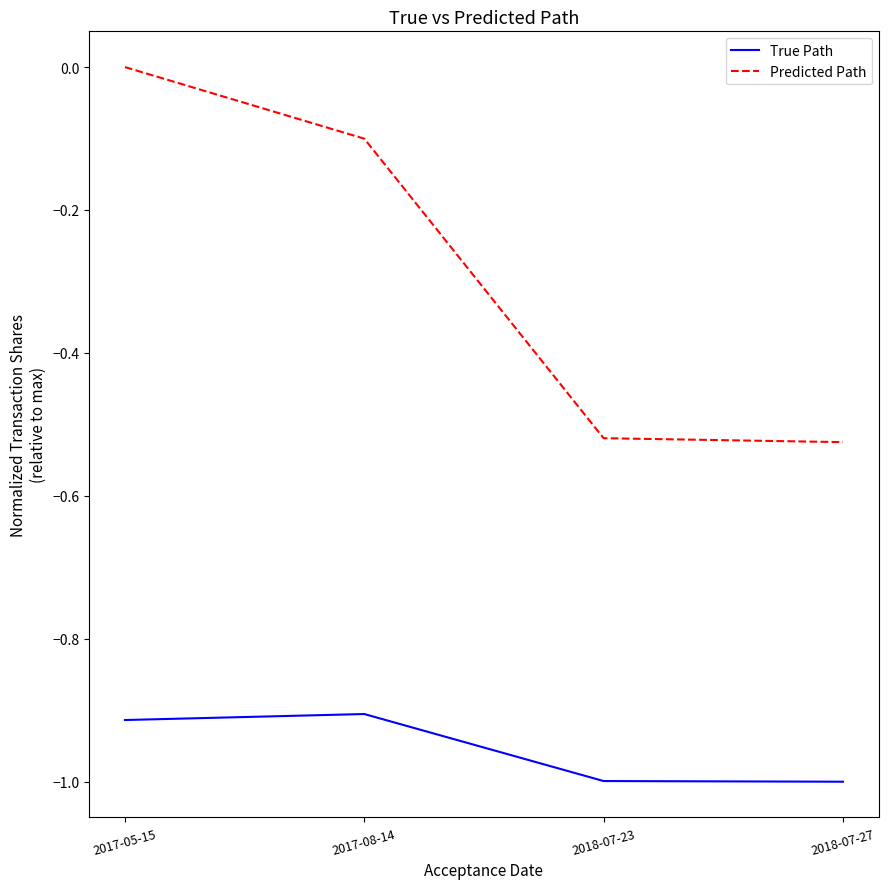

Is it true that Predicted Path equals 0.2 at 2017-05-15?

False